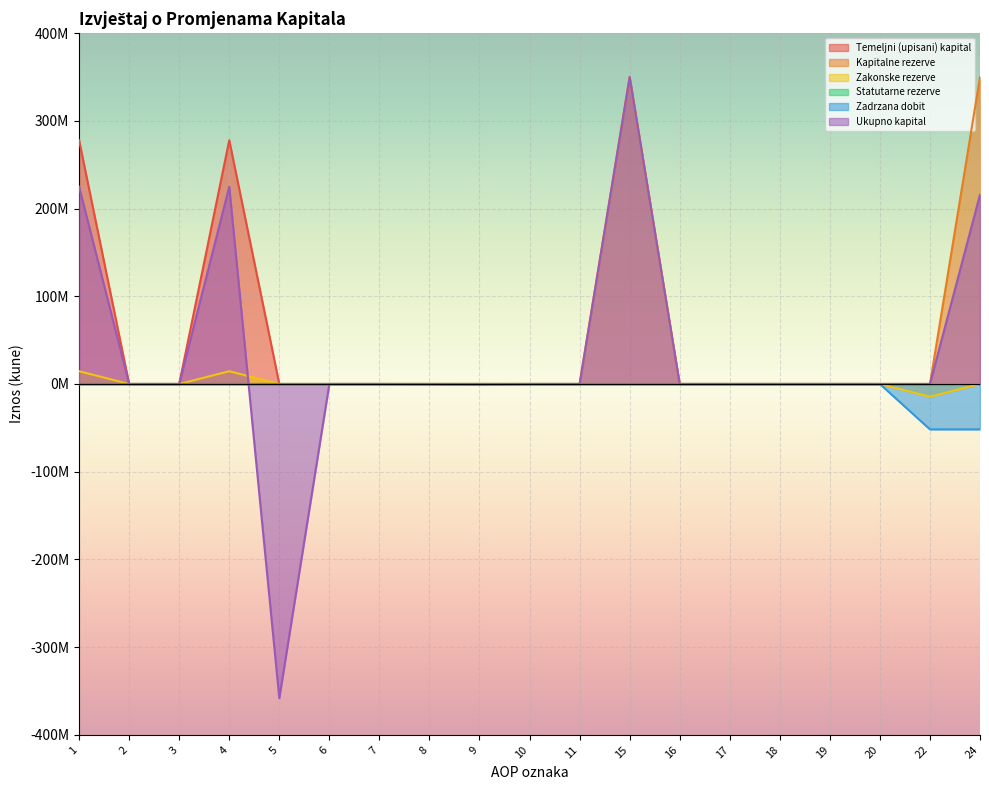

True or false: Temeljni (upisani) kapital and Kapitalne rezerve cross at least once.

False